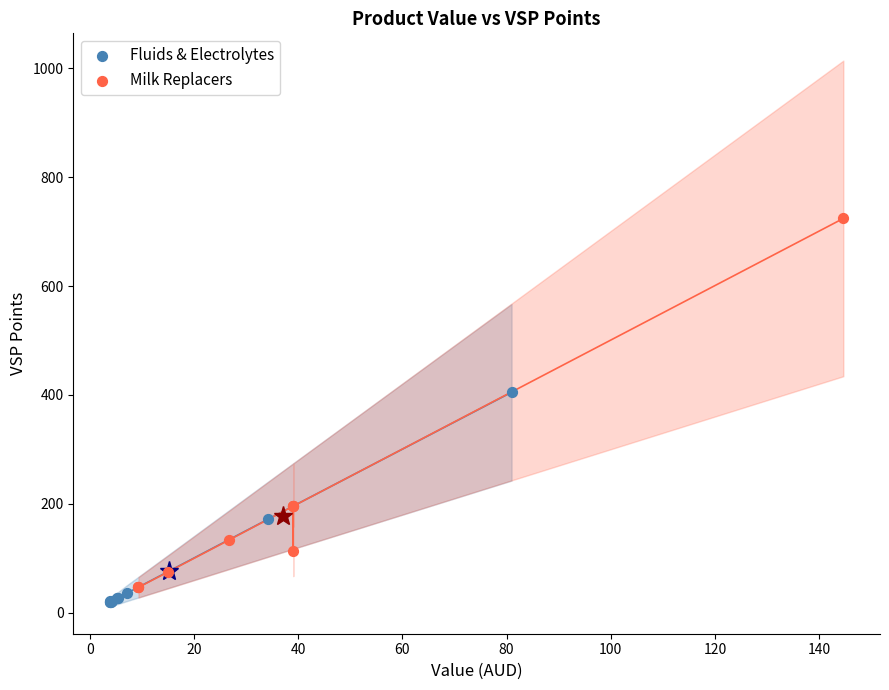

Which series has the widest spread of Y values?

Milk Replacers